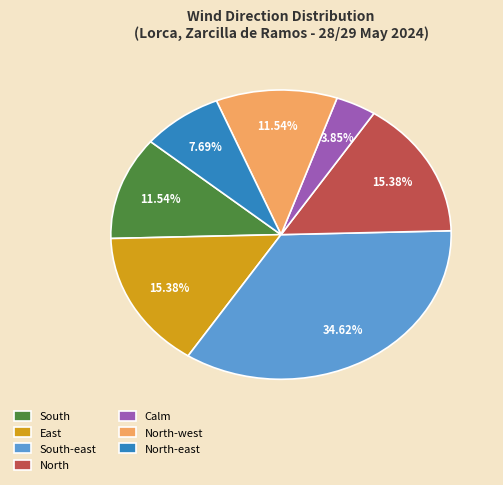

The East slice represents 15% of the pie. True or false?

True